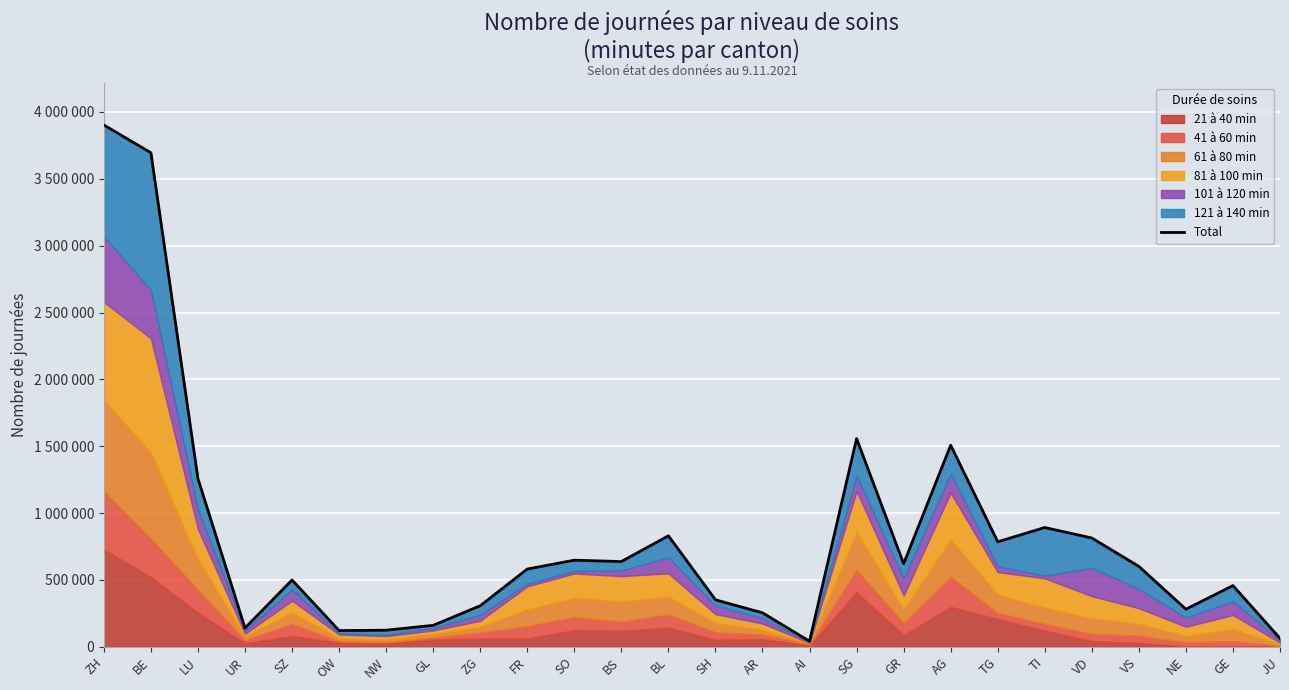

Between BL and ZG, which is larger?

BL